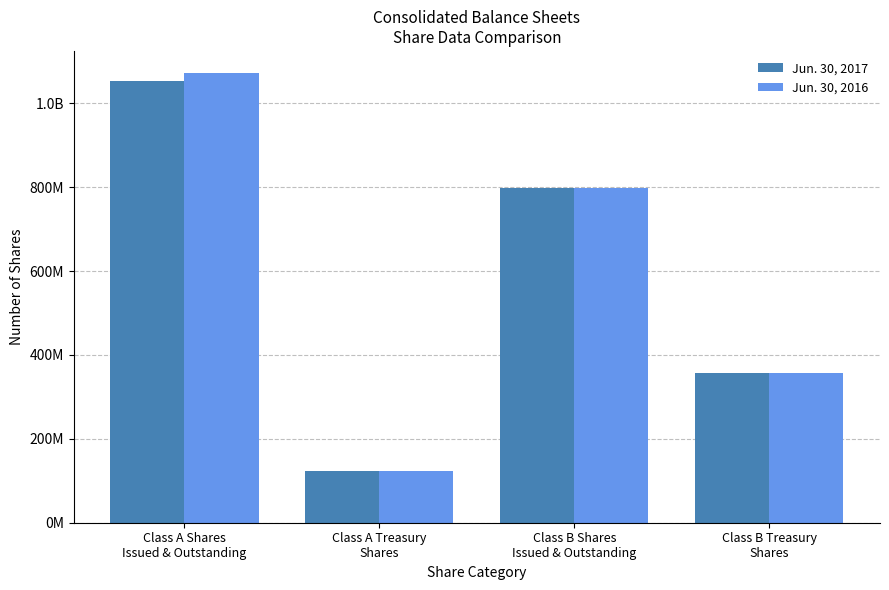

What position from the right is Class A Treasury
Shares?

3